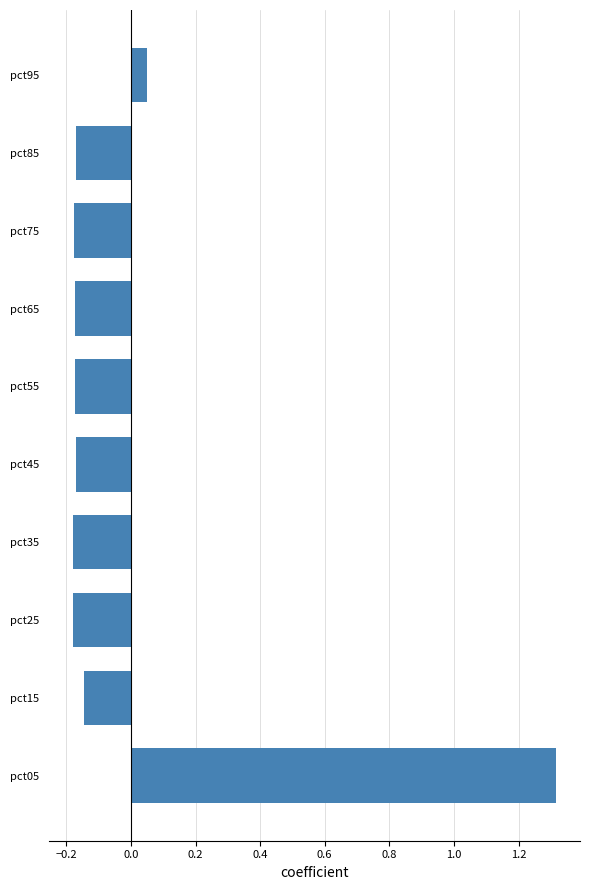

The chart shows a value of 0.8 at pct05. True or false?

False